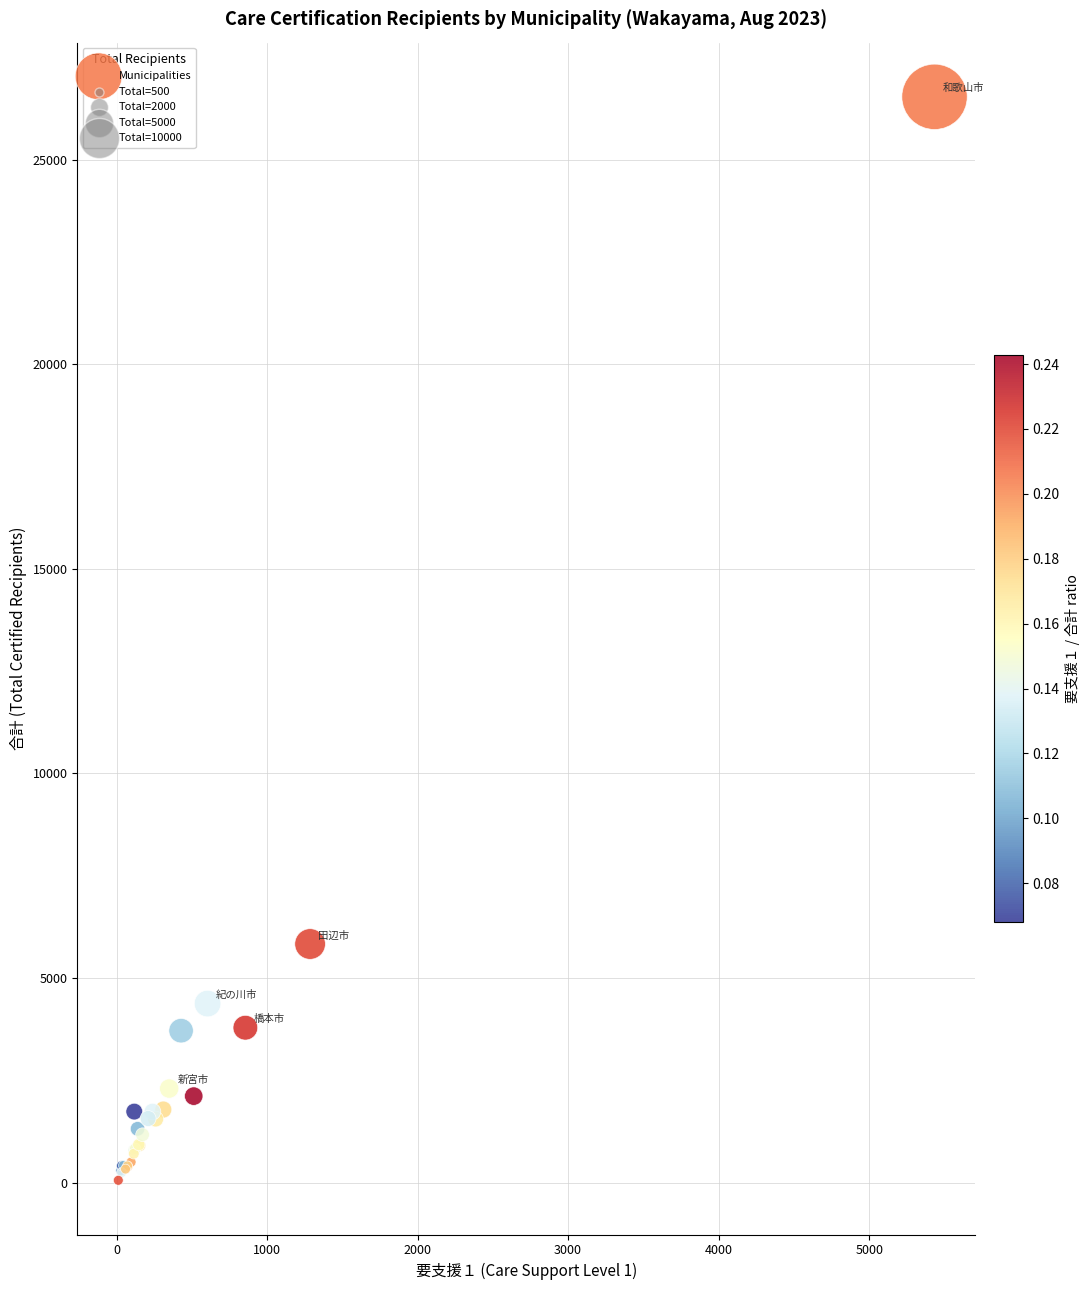

What Y value in the scatter plot is closest to 13296?

5831